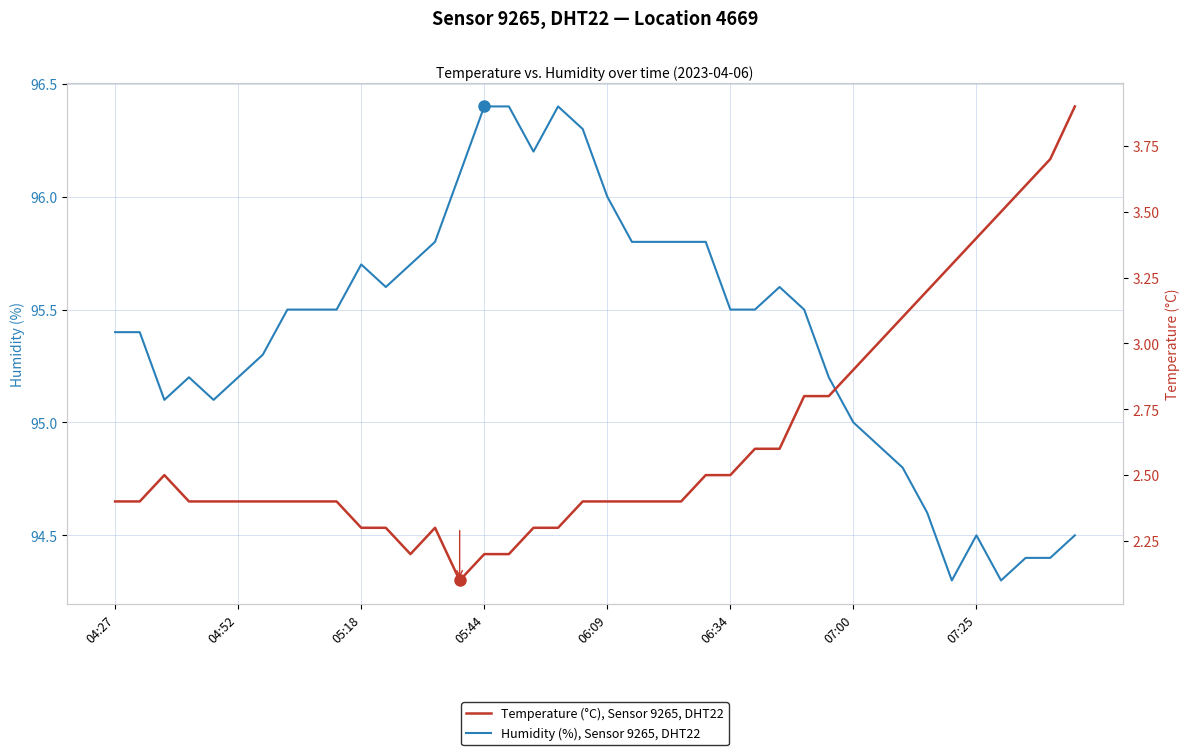

Where does the Humidity (%), Sensor 9265, DHT22 series first go above 95?

04:27